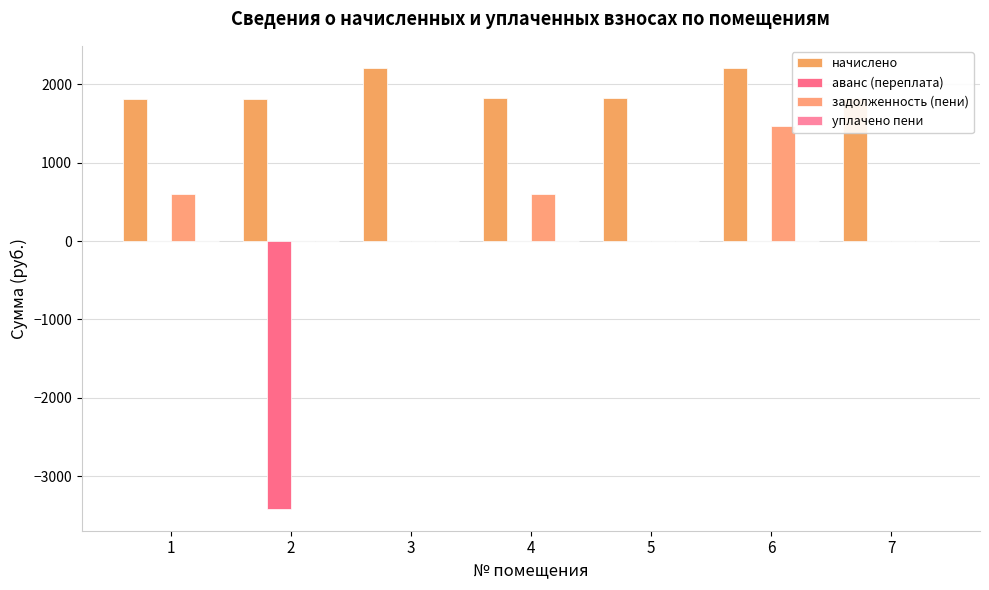

Are the bars horizontal?

No